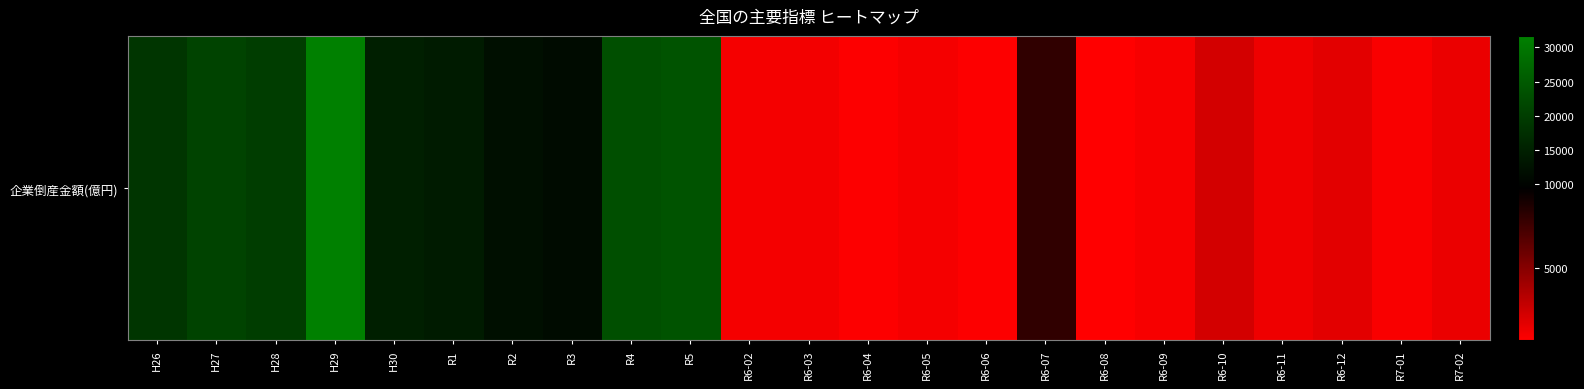

What value does the data have at H28, to the nearest 10?

20060